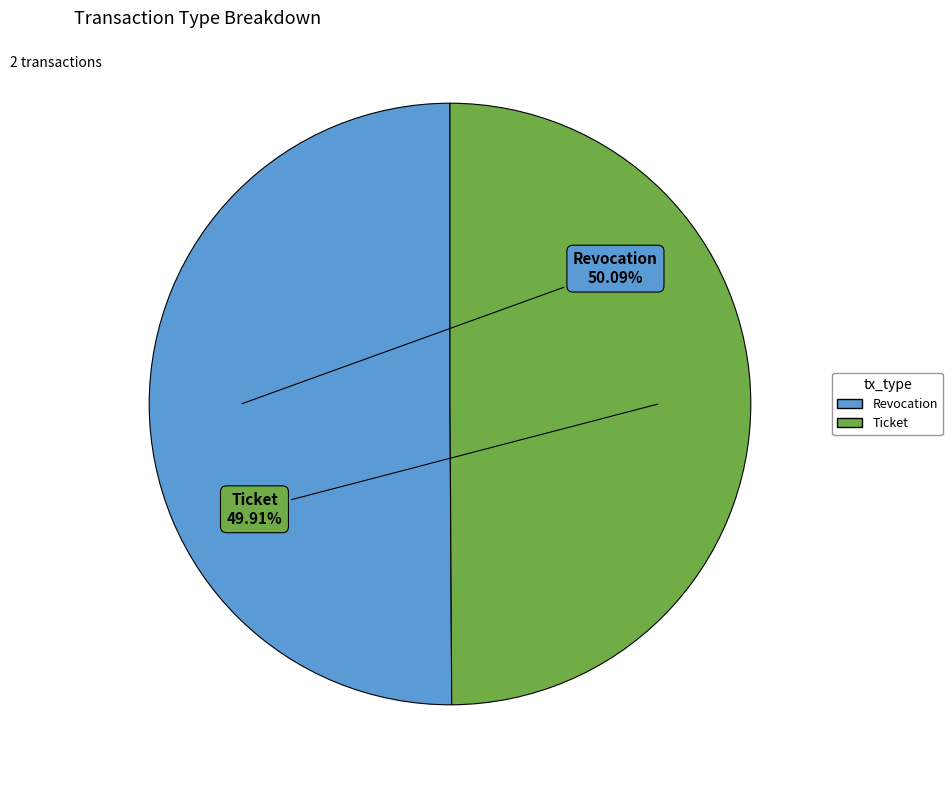

True or false: Ticket accounts for 43% of the total.

False